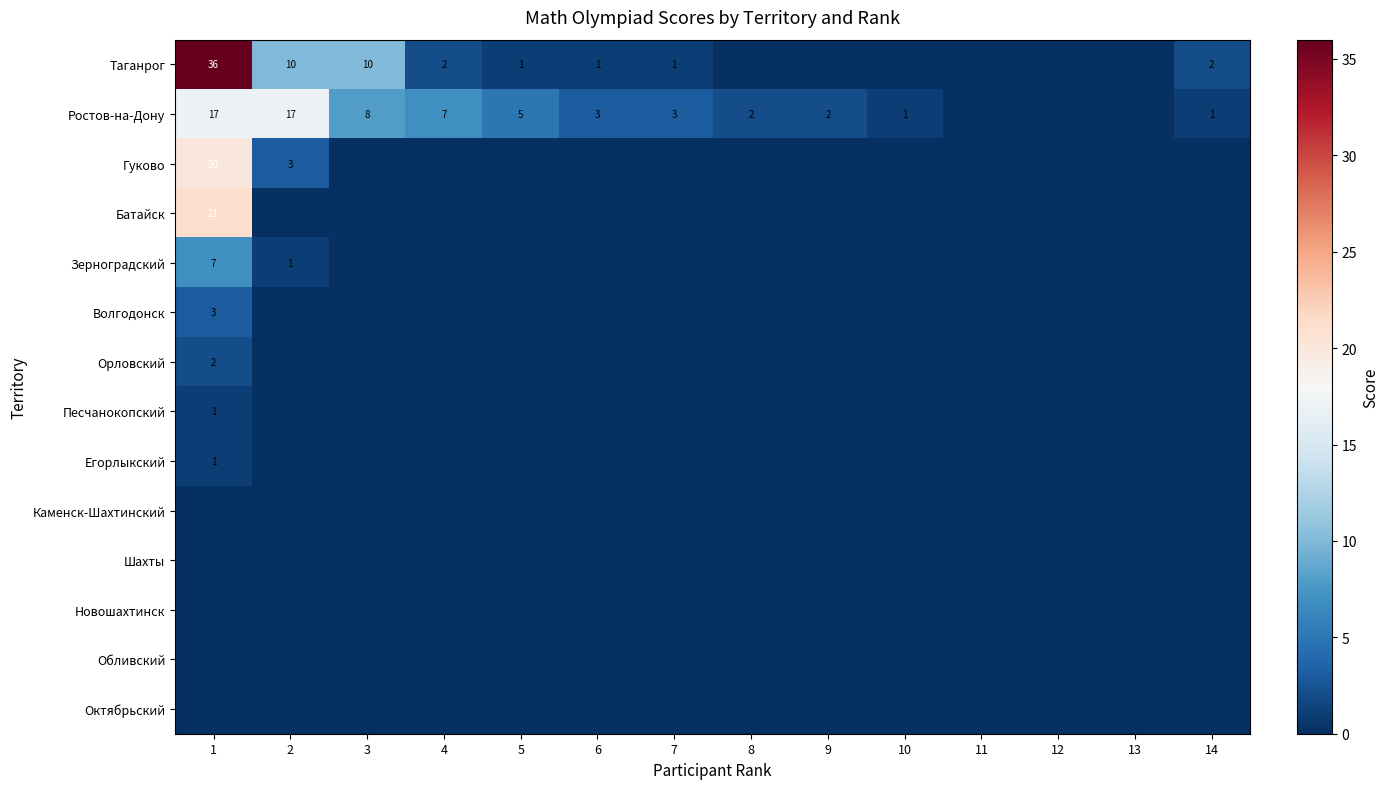

The value of Таганрог at 6 is 1. True or false?

True